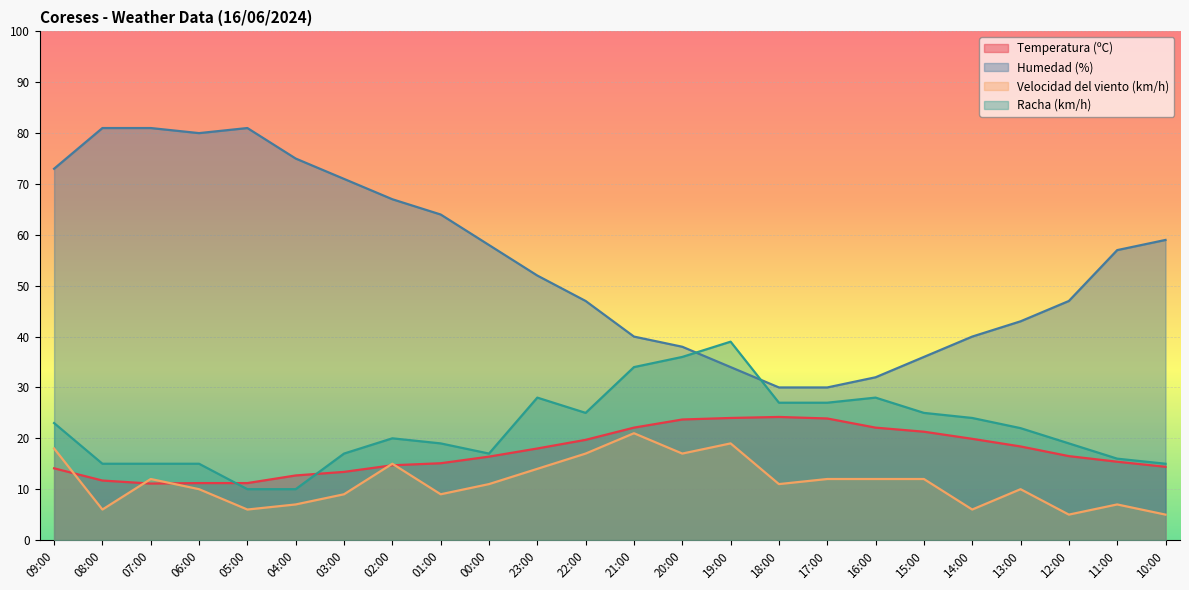

Which series changed the most between 03:00 and 20:00?

Humedad (%)